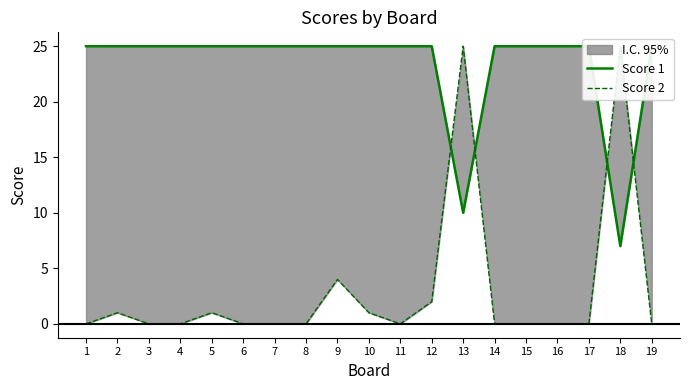

Reading right to left, list all the values displayed in this chart.

Score 1: 25	7	25	25	25	25	10	25	25	25	25	25	25	25	25	25	25	25	25
Score 2: 0	25	0	0	0	0	25	2	0	1	4	0	0	0	1	0	0	1	0